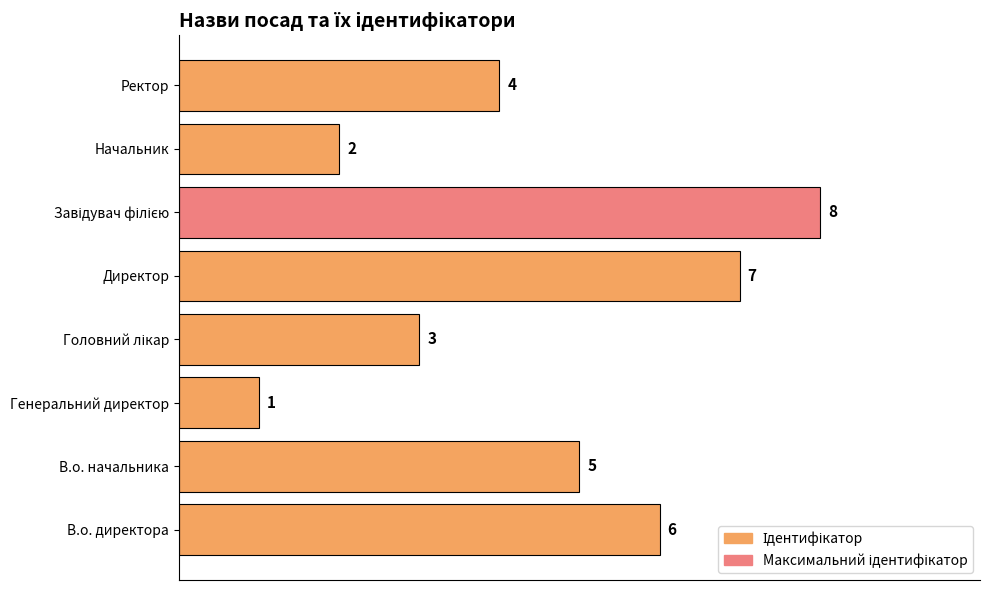

What is the smallest value displayed?

1